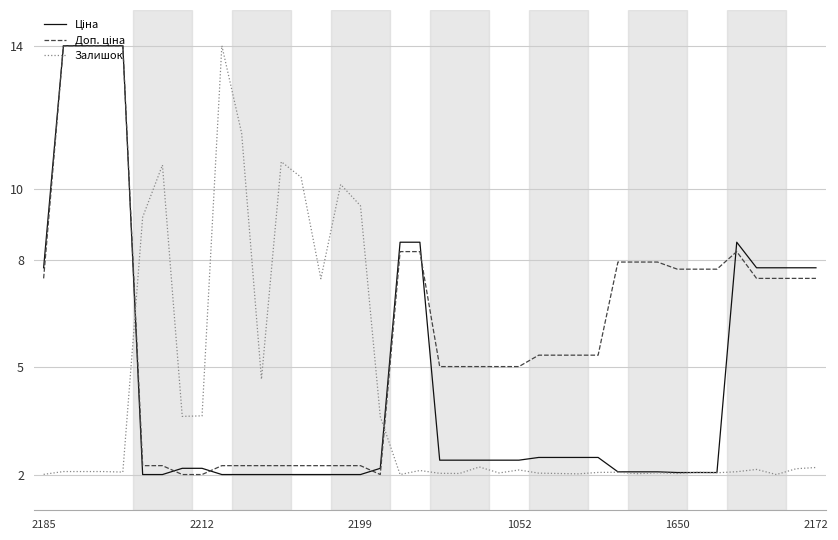

What is the maximum value shown in the chart?

14.0